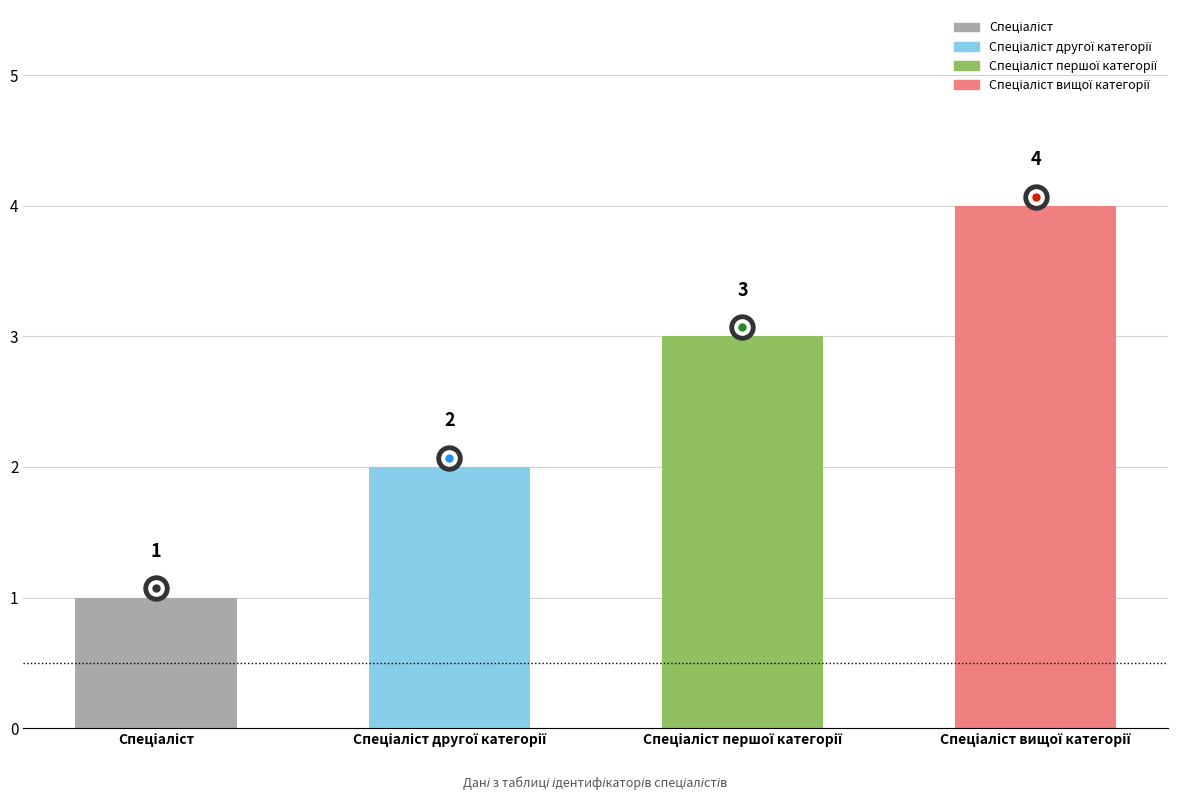

What is the sum of all values?

10